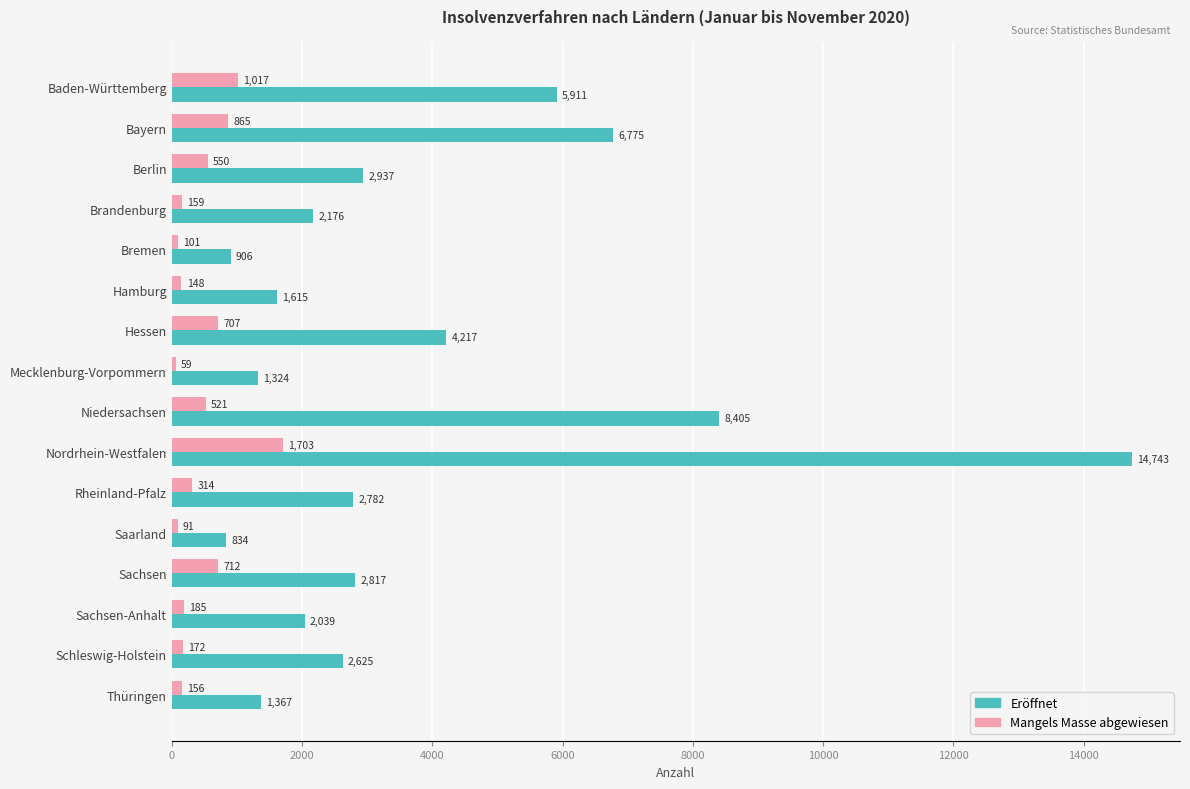

What is the average value of the Mangels Masse abgewiesen series?

466